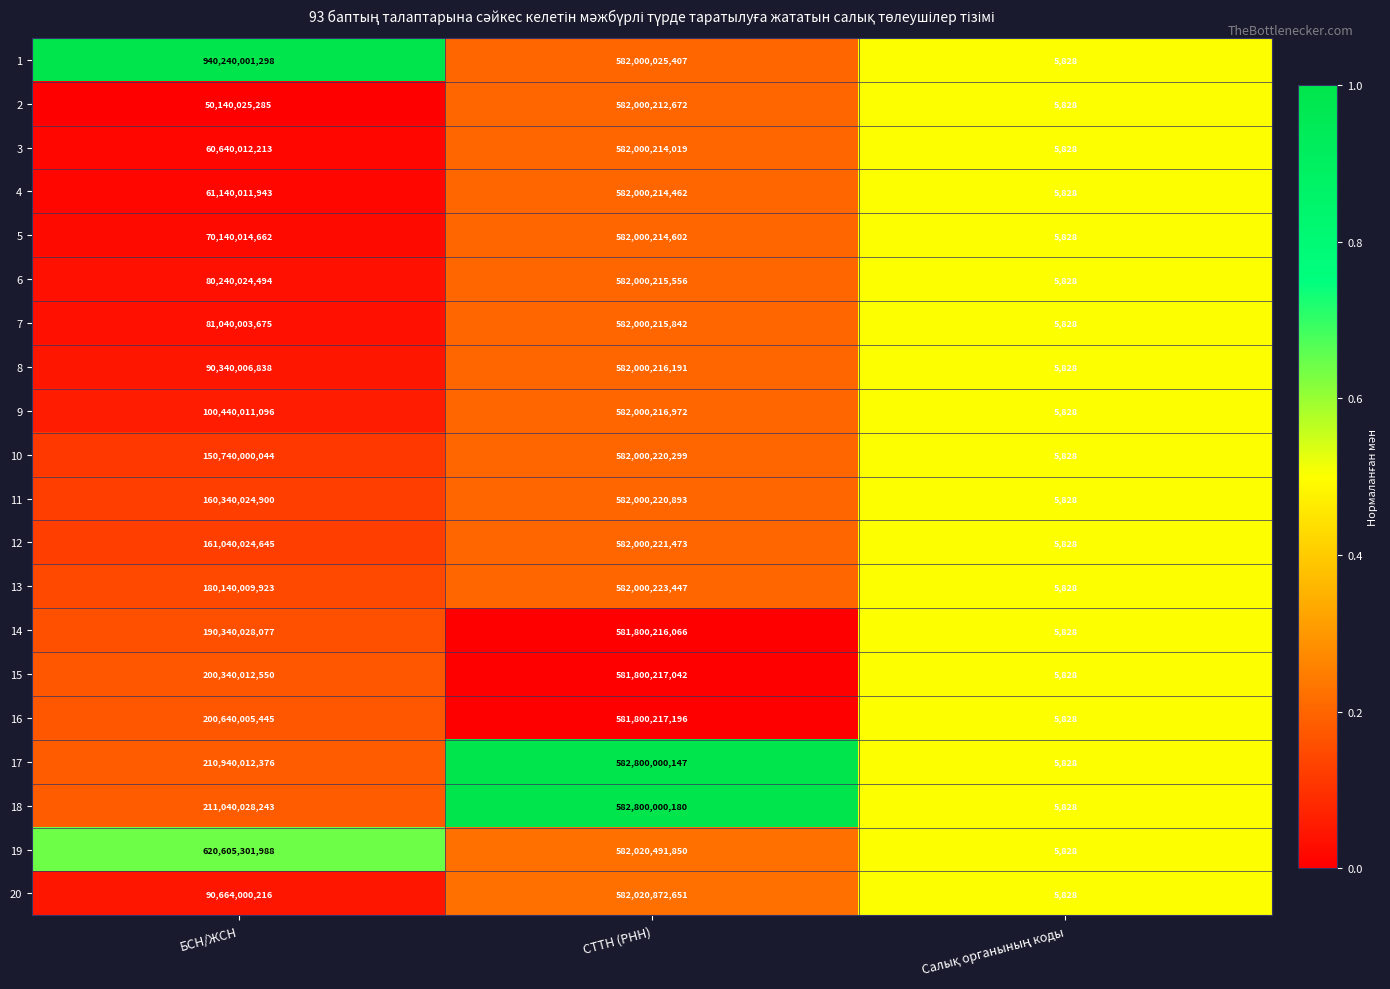

List the series in order of their peak value, highest first.

1, 19, 18, 17, 20, 13, 12, 11, 10, 9, 8, 7, 6, 5, 4, 3, 2, 16, 15, 14